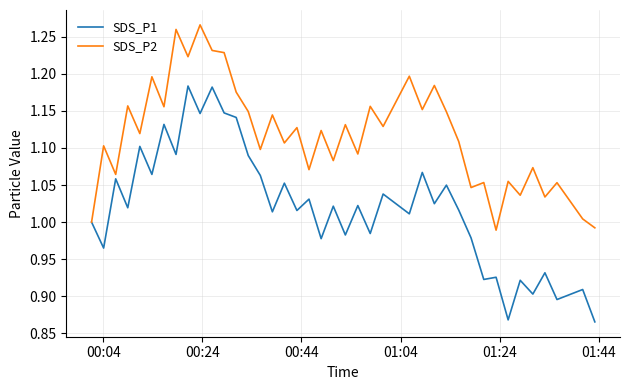

List the series in order of their overall mean, lowest first.

SDS_P1, SDS_P2